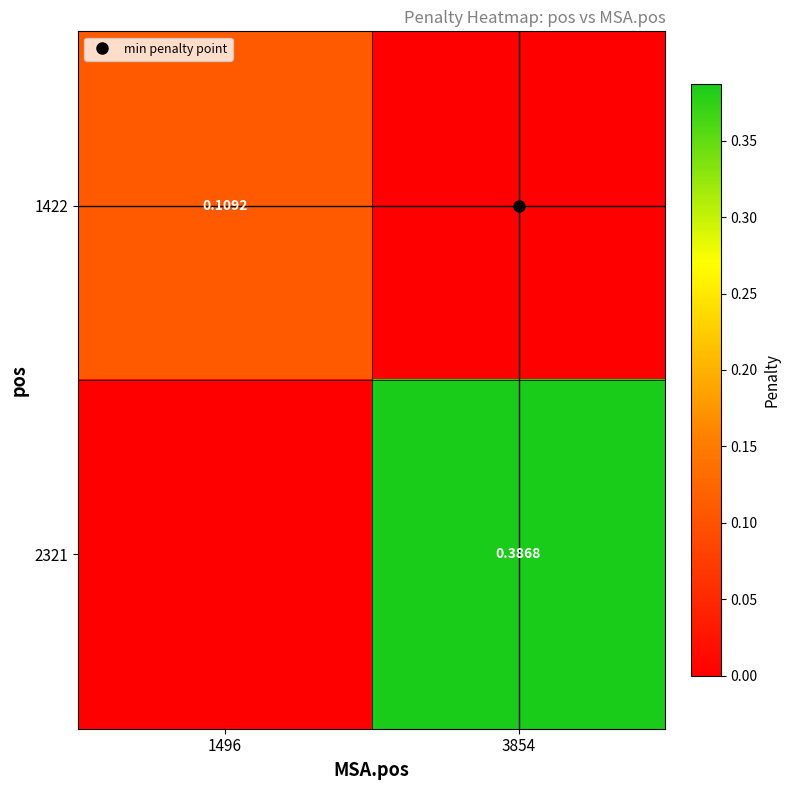

Which series has the largest total across all categories?

2321